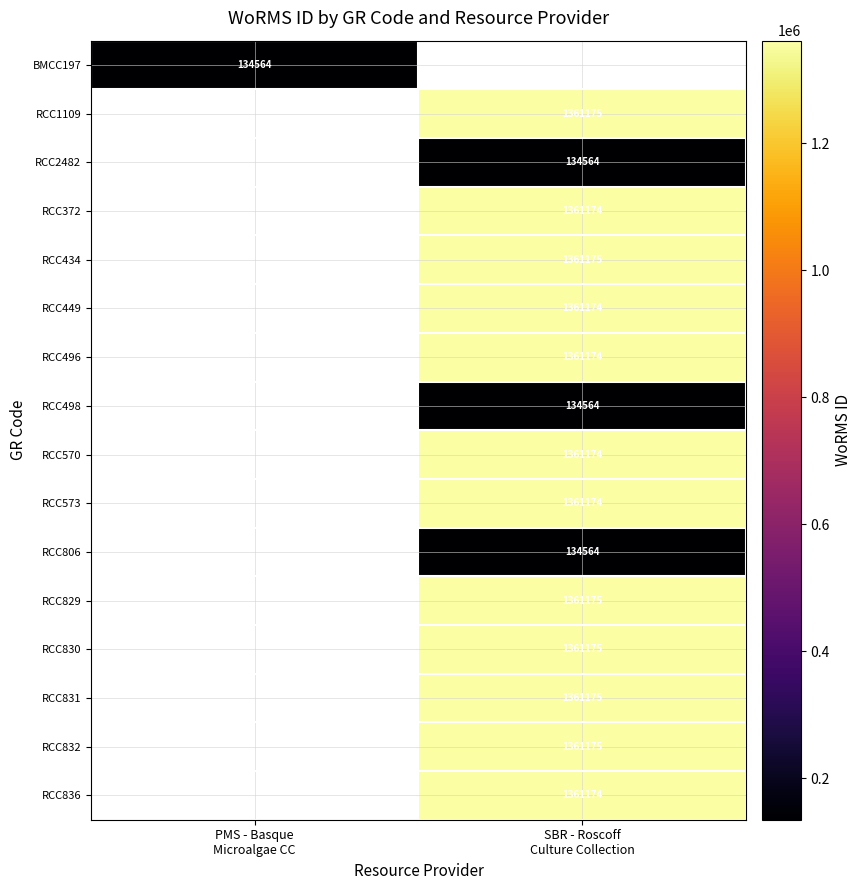

List the series in order of their peak value, lowest first.

BMCC197, RCC2482, RCC498, RCC806, RCC372, RCC449, RCC496, RCC570, RCC573, RCC836, RCC1109, RCC434, RCC829, RCC830, RCC831, RCC832